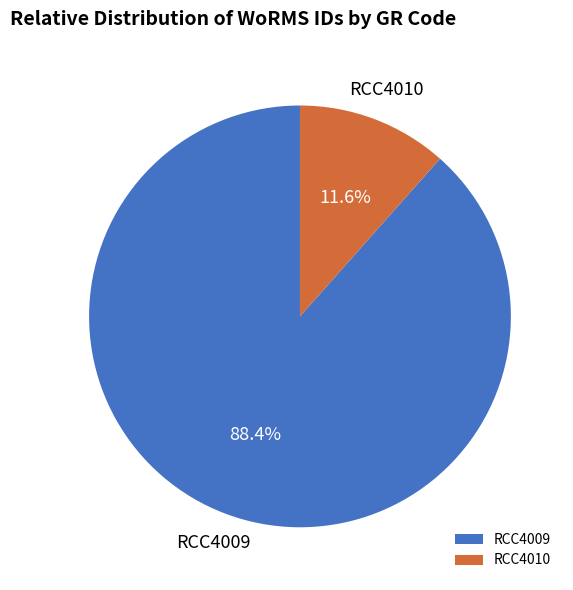

Between RCC4009 and RCC4010, which is larger?

RCC4009